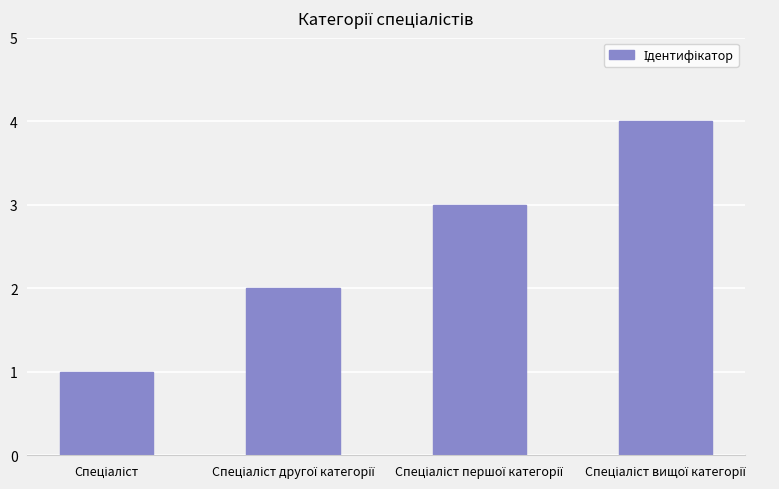

What is the difference between the maximum and minimum values?

3